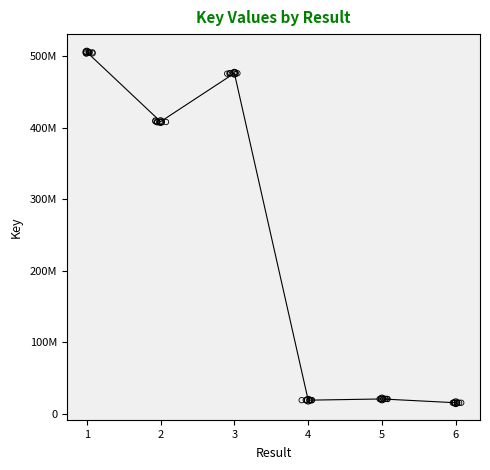

What is the change in value from 2 to 3?

+67735762